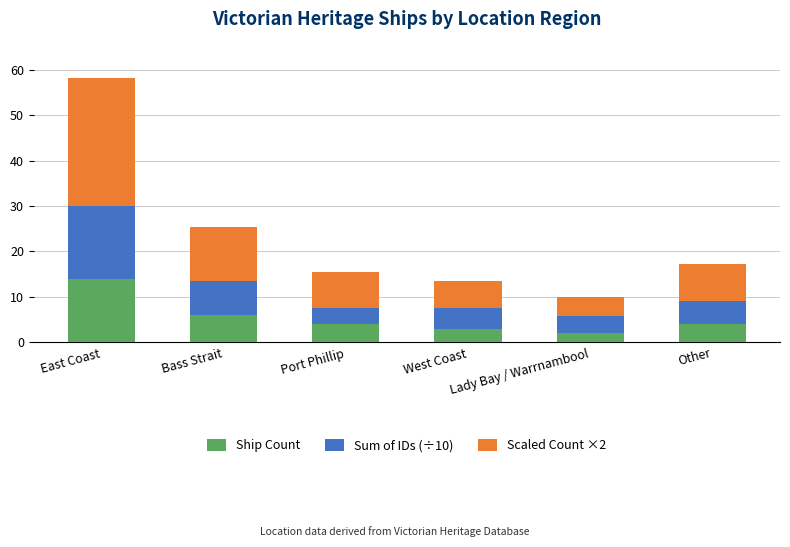

What is the total value across all series at East Coast?

58.1